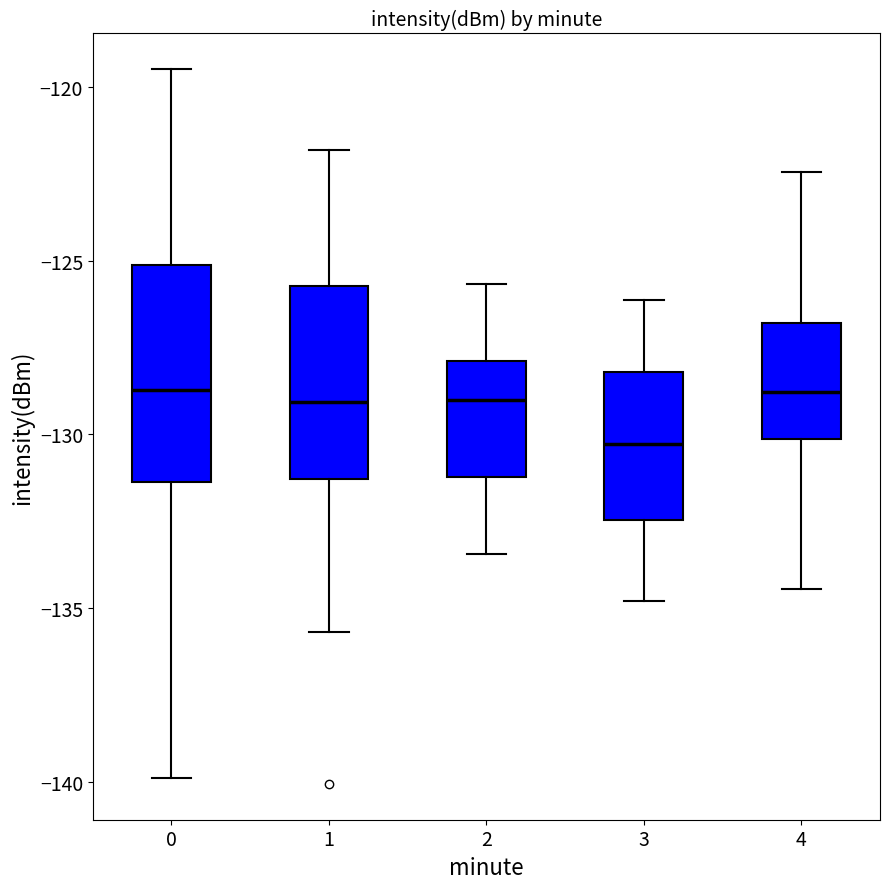

Reading left to right, transcribe this box plot: for each box, give where its median line is, the range the box spans, and where its two whiskers end, as read against the y-axis. The values are not printed on the chart, so give them approximately, as read against the axis.

0: median -128.5, box -131.5 to -125.0, whiskers -140.0 to -119.5
1: median -129.0, box -131.5 to -125.5, whiskers -135.5 to -122.0
2: median -129.0, box -131.0 to -128.0, whiskers -133.5 to -125.5
3: median -130.5, box -132.5 to -128.0, whiskers -135.0 to -126.0
4: median -129.0, box -130.0 to -127.0, whiskers -134.5 to -122.5